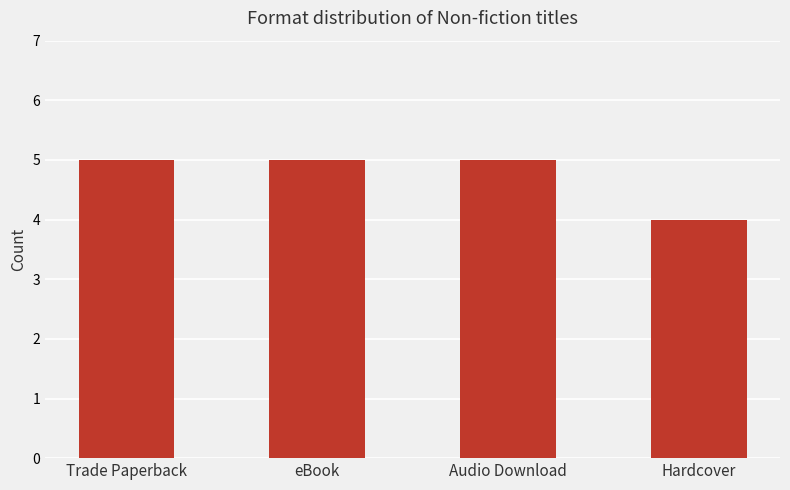

The chart shows a value of 5 at Trade Paperback. True or false?

True